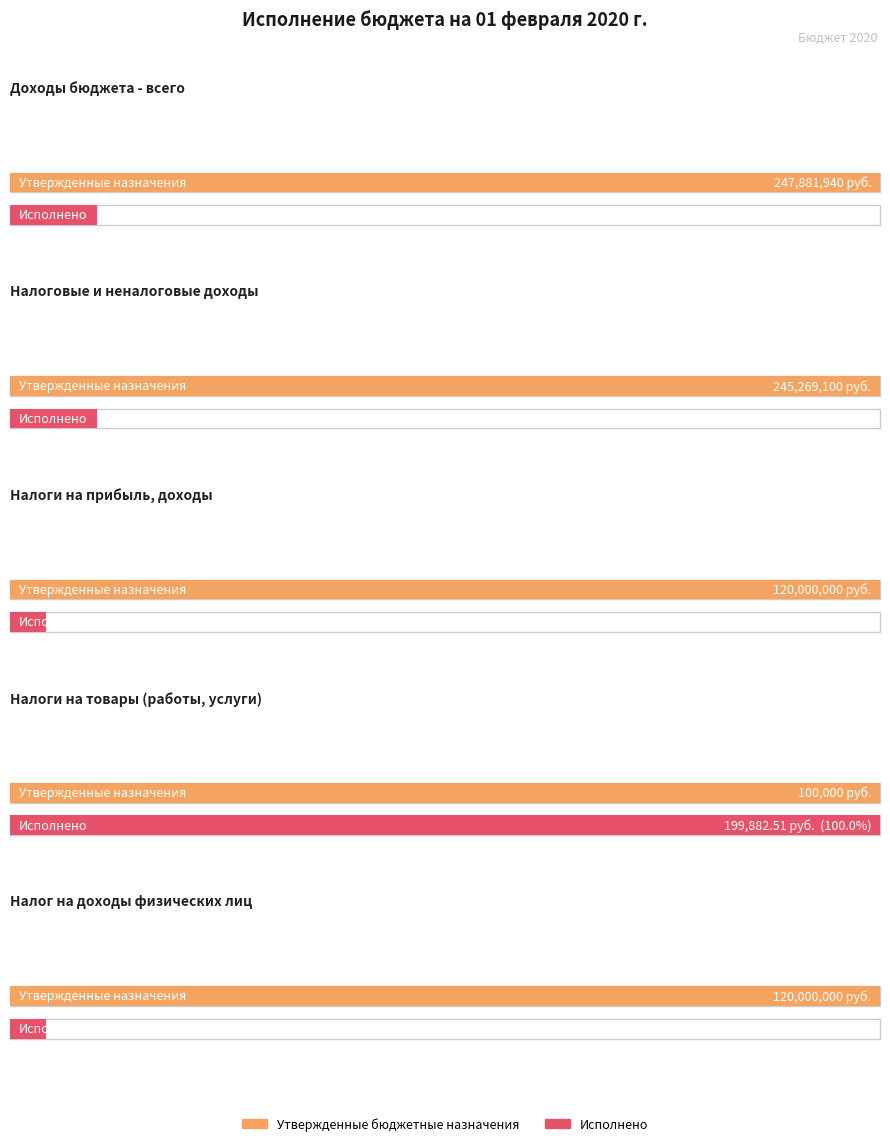

What is the difference between the highest and lowest values at НАЛОГИ НА ТОВАРЫ (РАБОТЫ, УСЛУГИ)?

99882.5